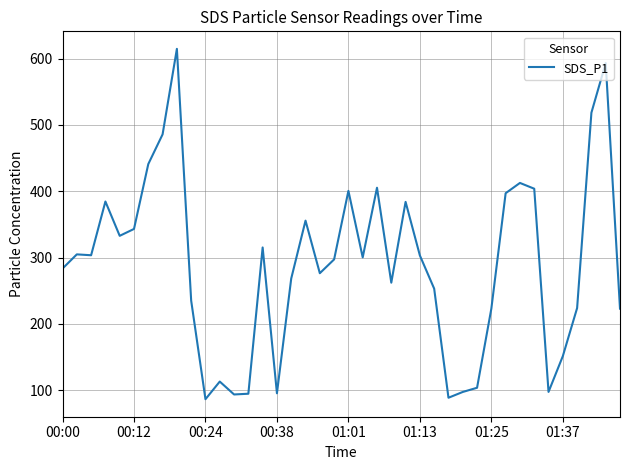

What is the maximum value shown in the chart?

614.8